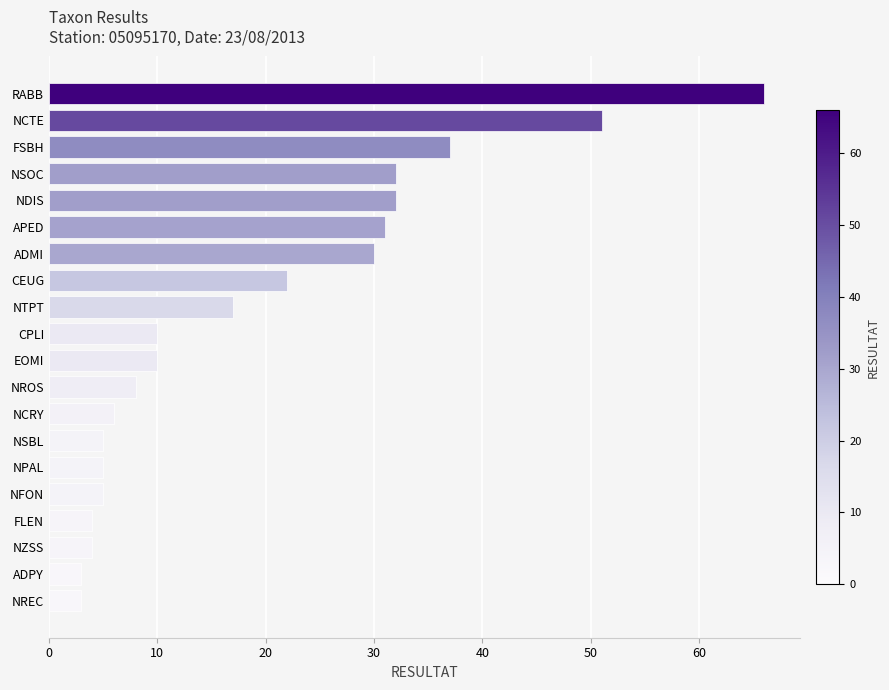

What is the value of the 15th bar from the top?

5